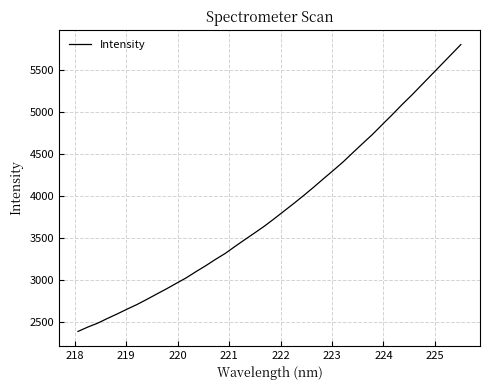

What is the maximum value shown in the chart?

5800.0